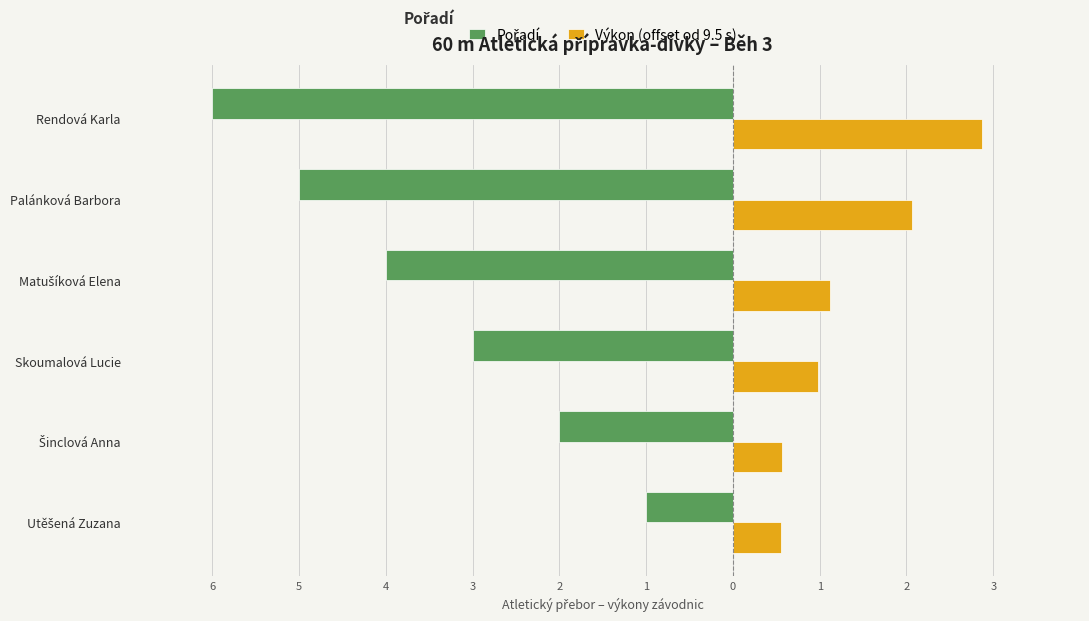

Reading left to right, what are all the values shown in this chart?

Pořadí: -1.0	-2.0	-3.0	-4.0	-5.0	-6.0
Výkon (offset od 9.5 s): 0.6	0.6	1.0	1.1	2.1	2.9